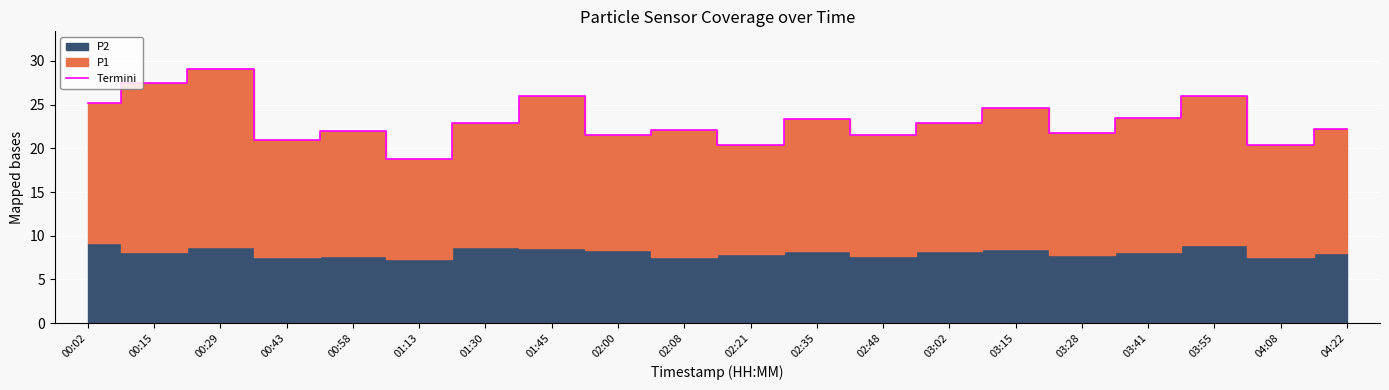

List the labels in order of value, largest first.

00:29, 00:15, 03:55, 01:45, 00:02, 03:15, 03:41, 02:35, 01:30, 03:02, 04:22, 02:08, 00:58, 03:28, 02:00, 02:48, 00:43, 02:21, 04:08, 01:13